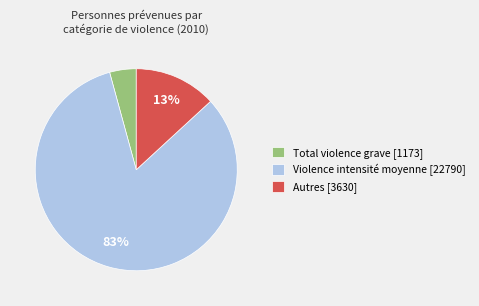

Do Total violence grave [1173] and Autres [3630] together represent more than half of the pie?

No